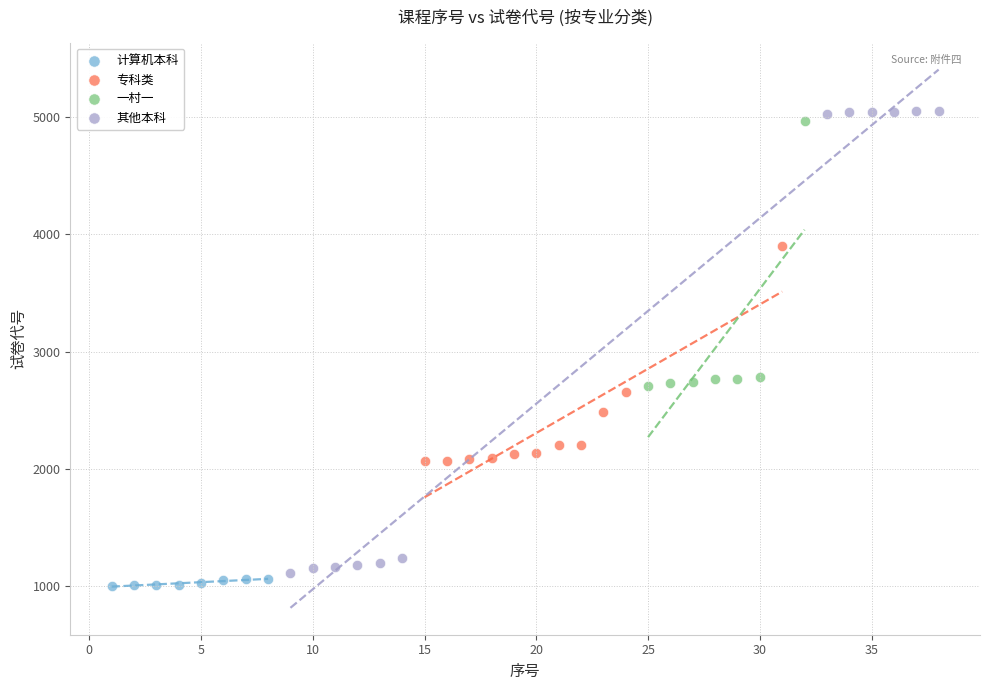

Which series has the widest spread of Y values?

其他本科